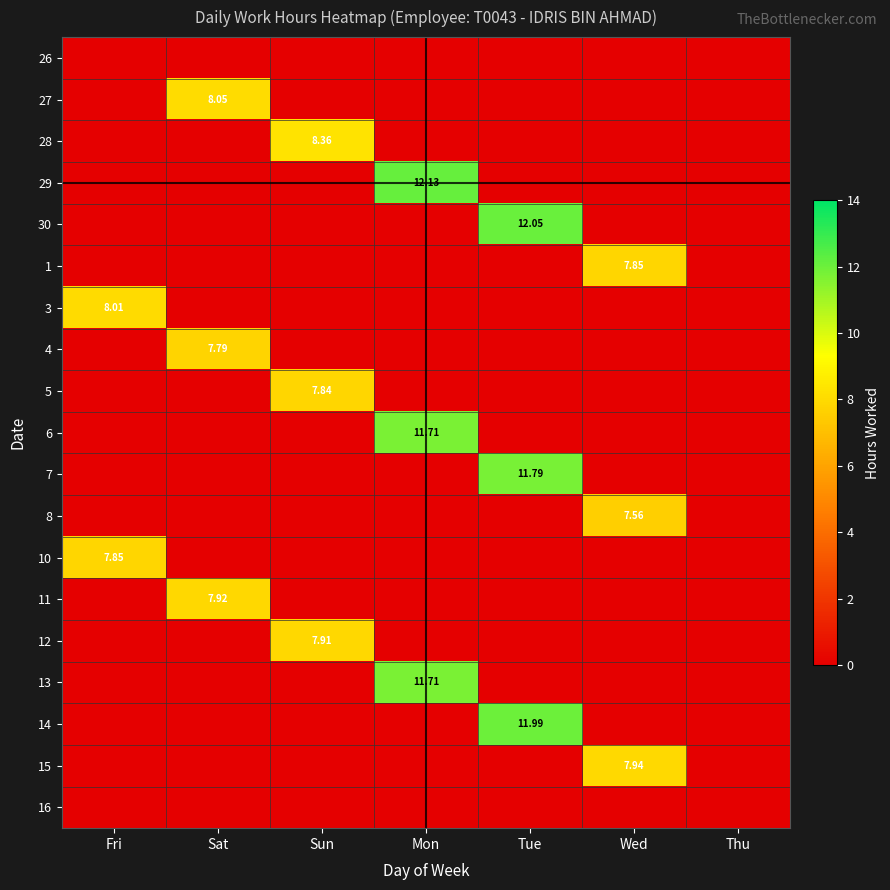

How many values in the 8 series exceed 0?

1